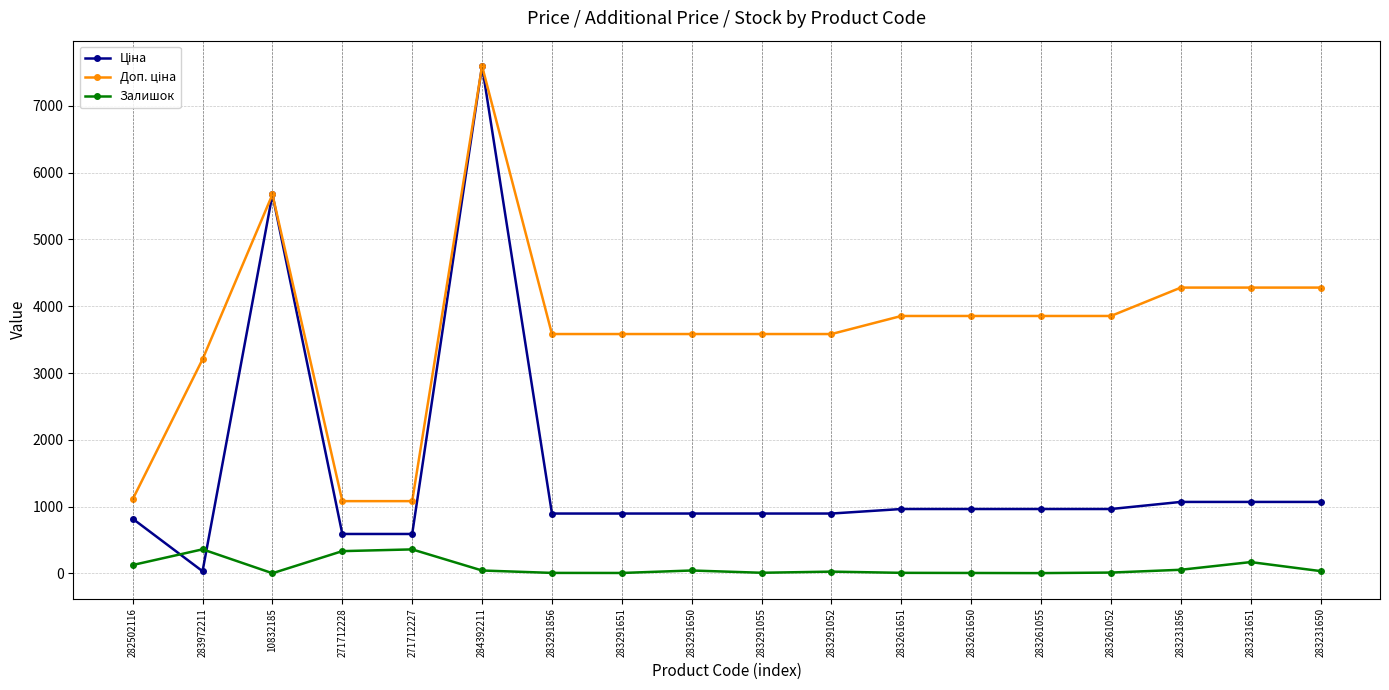

Count the number of data series in this chart.

3